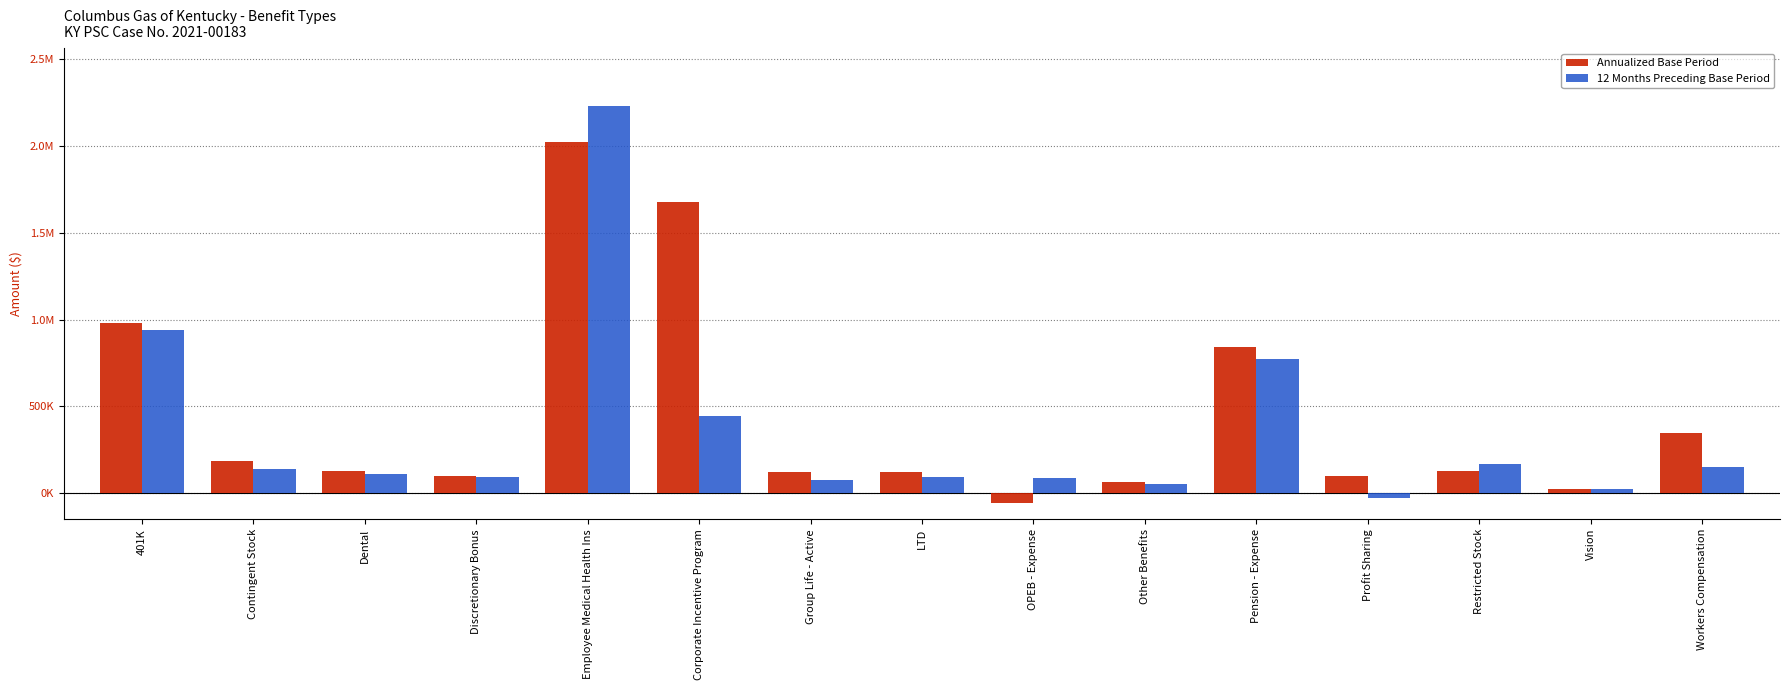

What is the difference between the 12 Months Preceding Base Period values at Profit Sharing and Vision?

53340.6